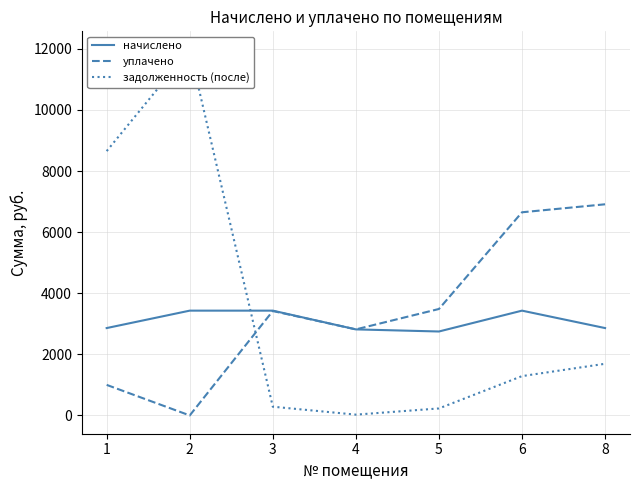

Is this an area chart (filled region under the line)?

No